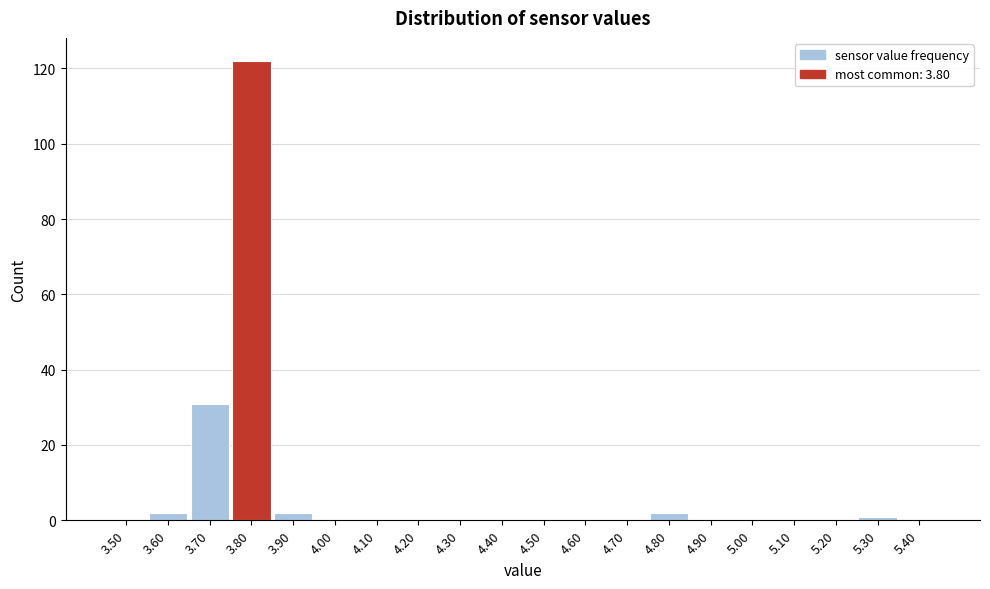

Reading left to right, what are all the values shown in this chart?

3.50=0	3.60=2	3.70=31	3.80=122	3.90=2	4.00=0	4.10=0	4.20=0	4.30=0	4.40=0	4.50=0	4.60=0	4.70=0	4.80=2	4.90=0	5.00=0	5.10=0	5.20=0	5.30=1	5.40=0